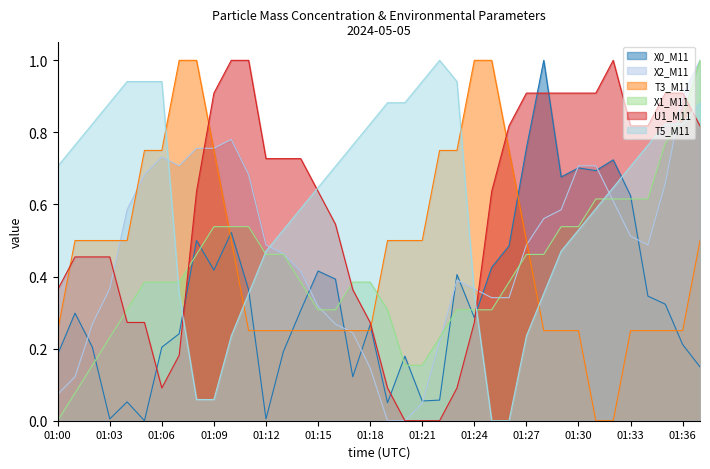

What is the average value of the X1_M11 series?

0.4